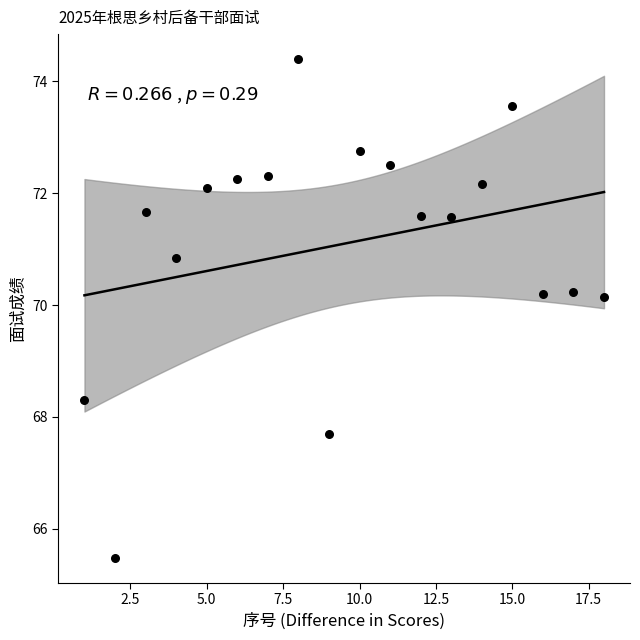

What Y value in the scatter plot is closest to 69?

68.3